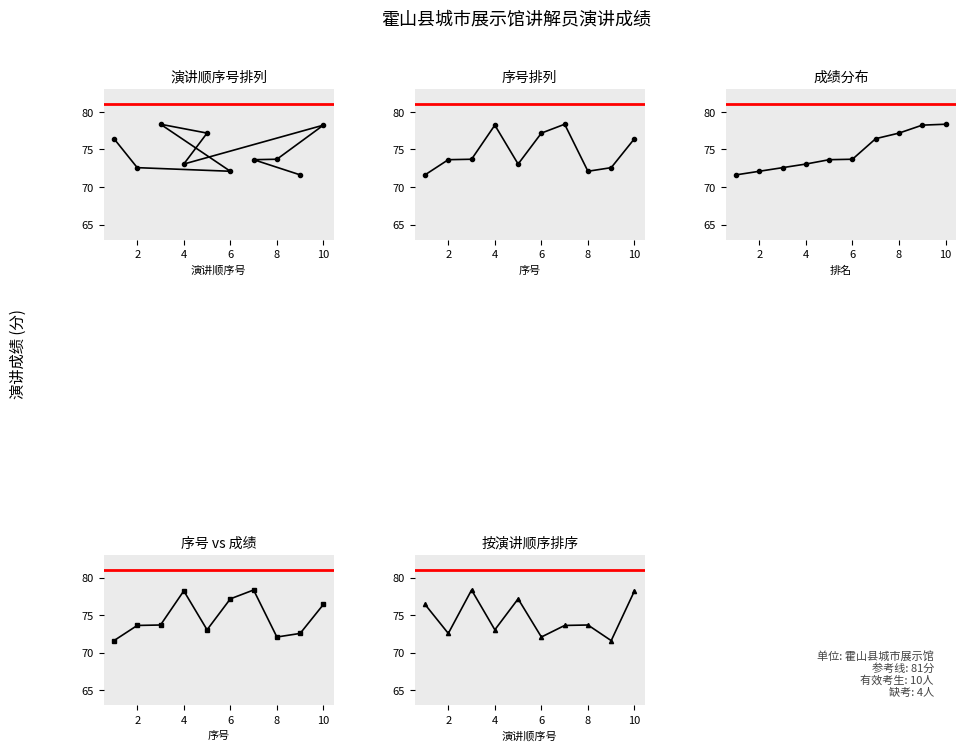

How many interior local peaks (higher than both neighbors) does the data have?

3